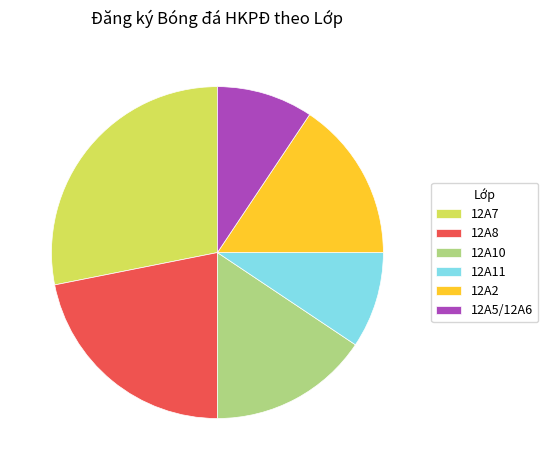

Is the sum of 12A8 and 12A11 greater than half?

No